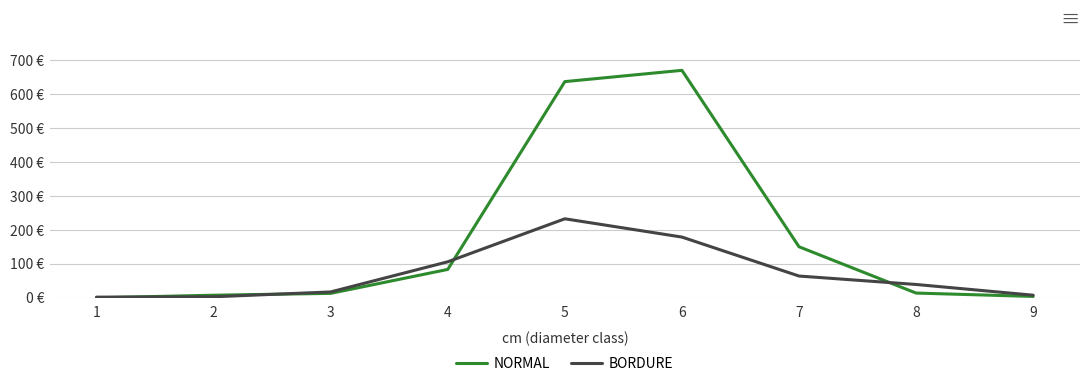

At 7, list the series in order from largest to smallest.

NORMAL, BORDURE